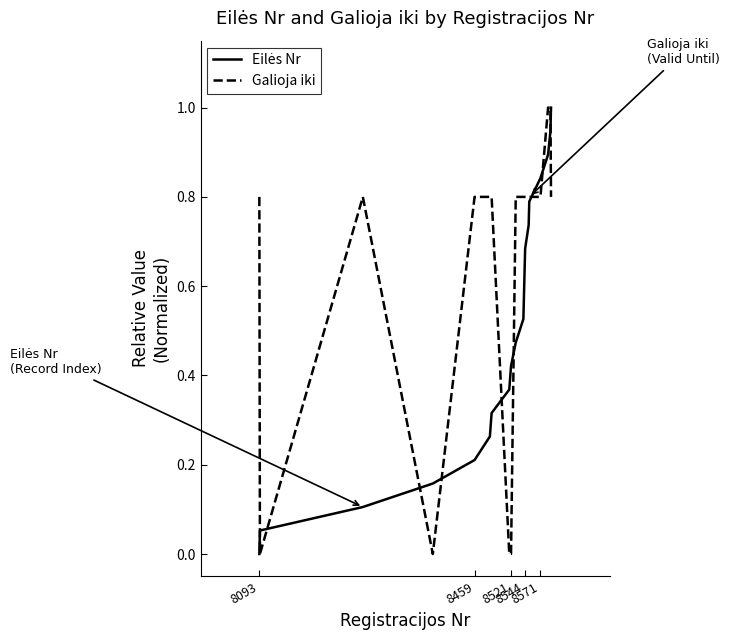

What is the maximum value shown in the chart?

1.0